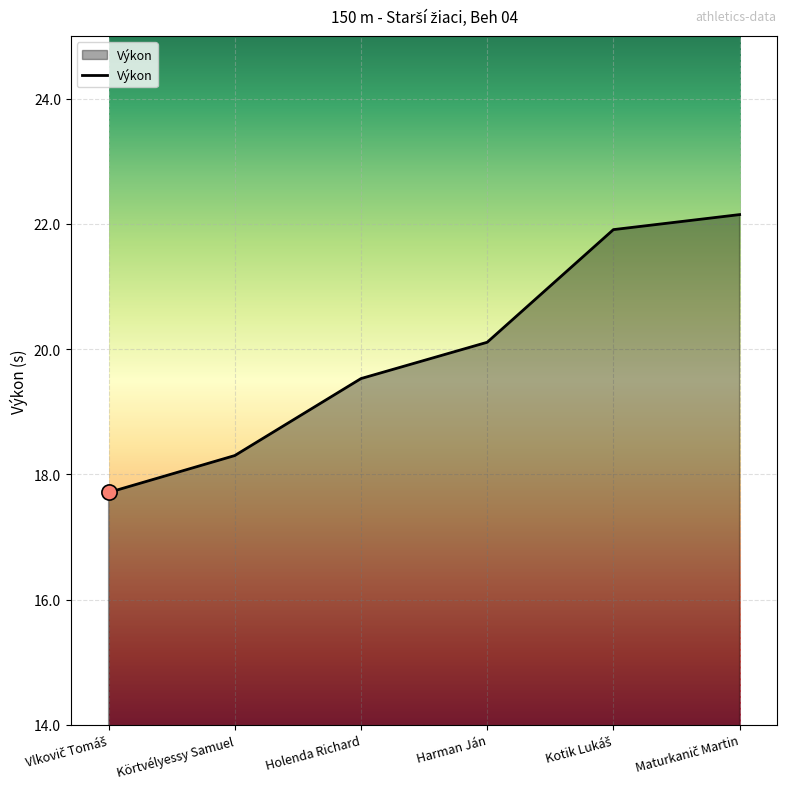

What is the change in value from Körtvélyessy Samuel to Holenda Richard?

+1.2